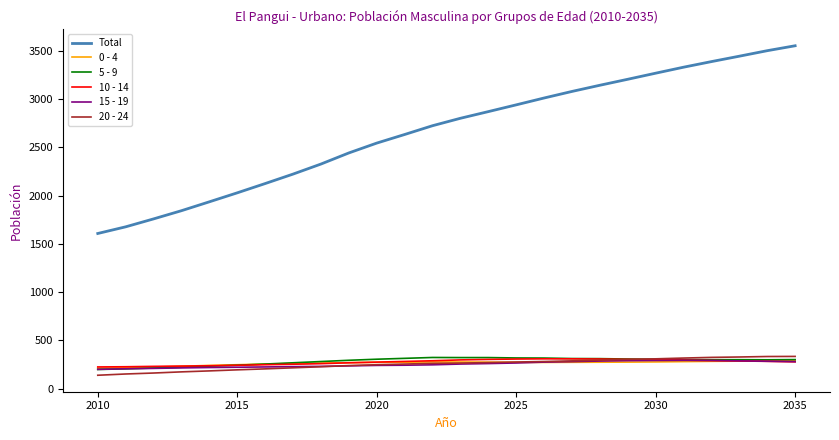

What is the lowest value of the 5 - 9 series?

200